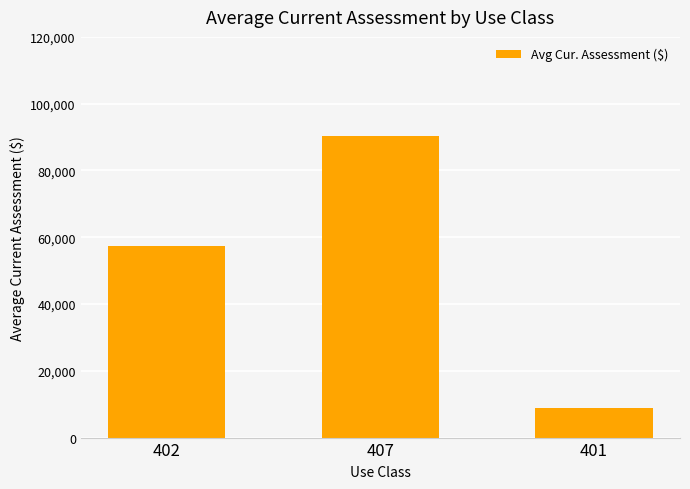

Approximately how many times larger is the value at 402 compared to 401?

6.4